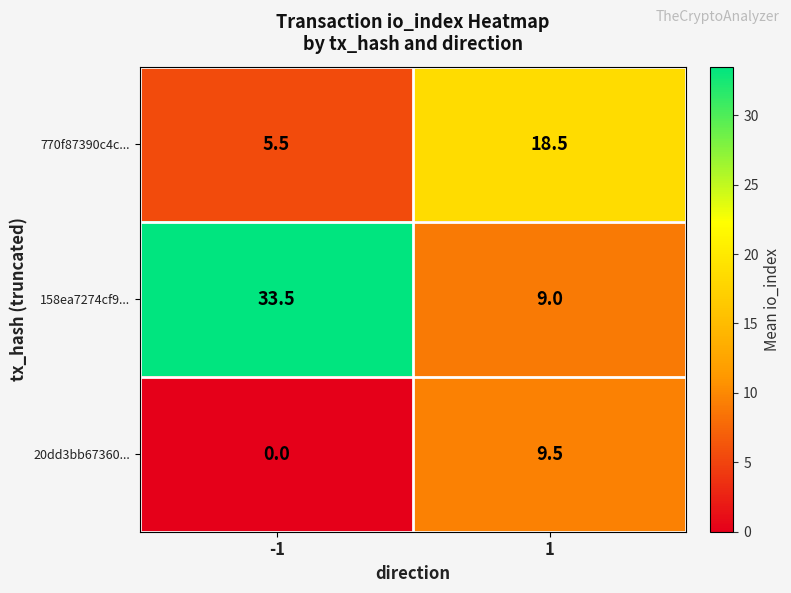

The value of 158ea7274cf9... at -1 is 50.2. True or false?

False